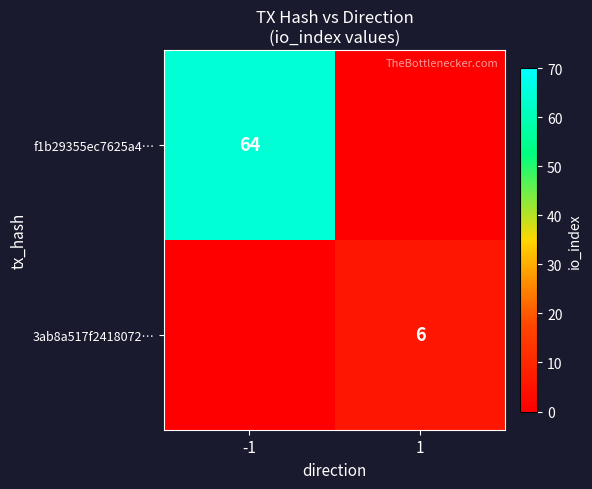

True or false: f1b29355ec7625a4… has a value of 100 at -1.

False